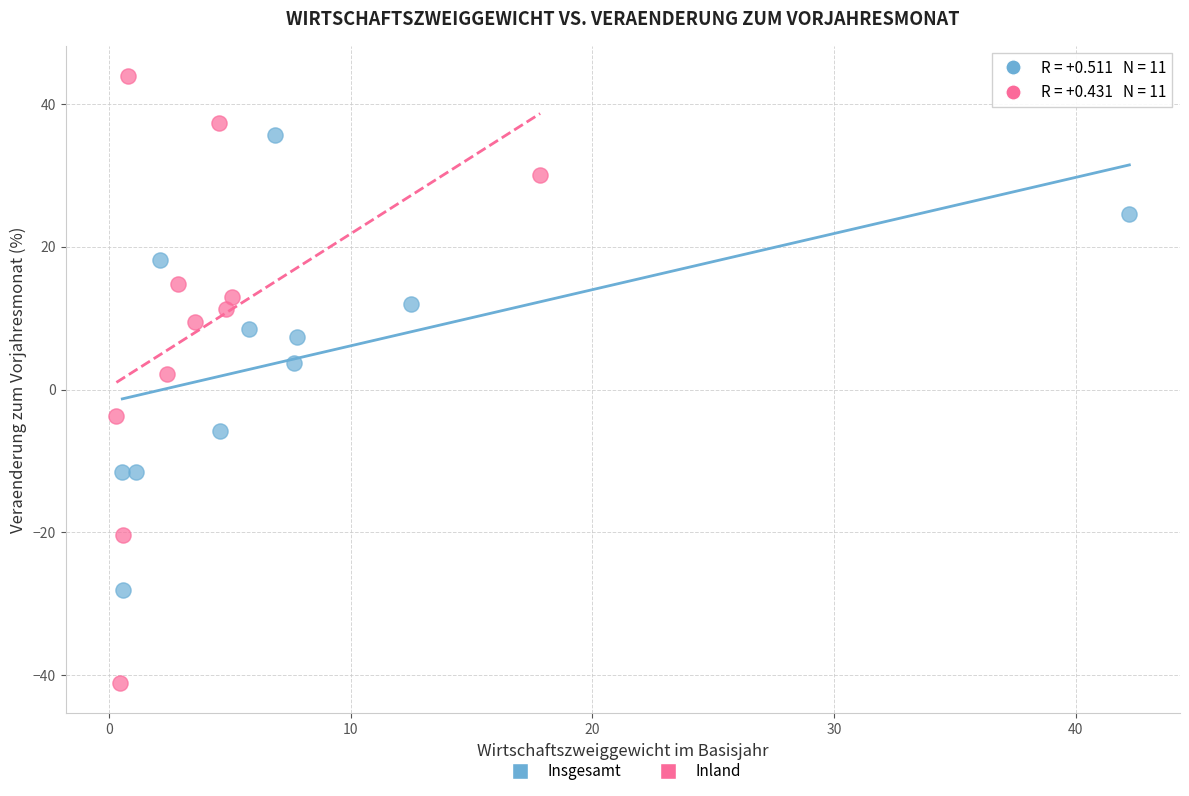

Which series has the widest spread of Y values?

Inland